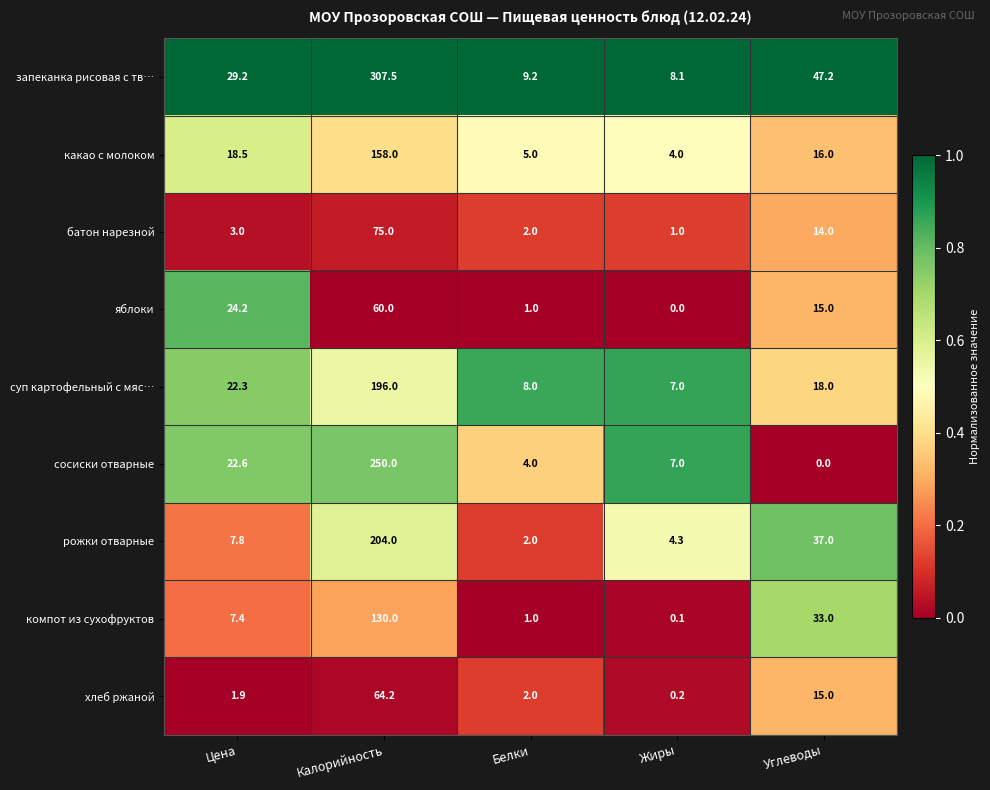

Which series has the widest spread of values?

запеканка рисовая с тв…